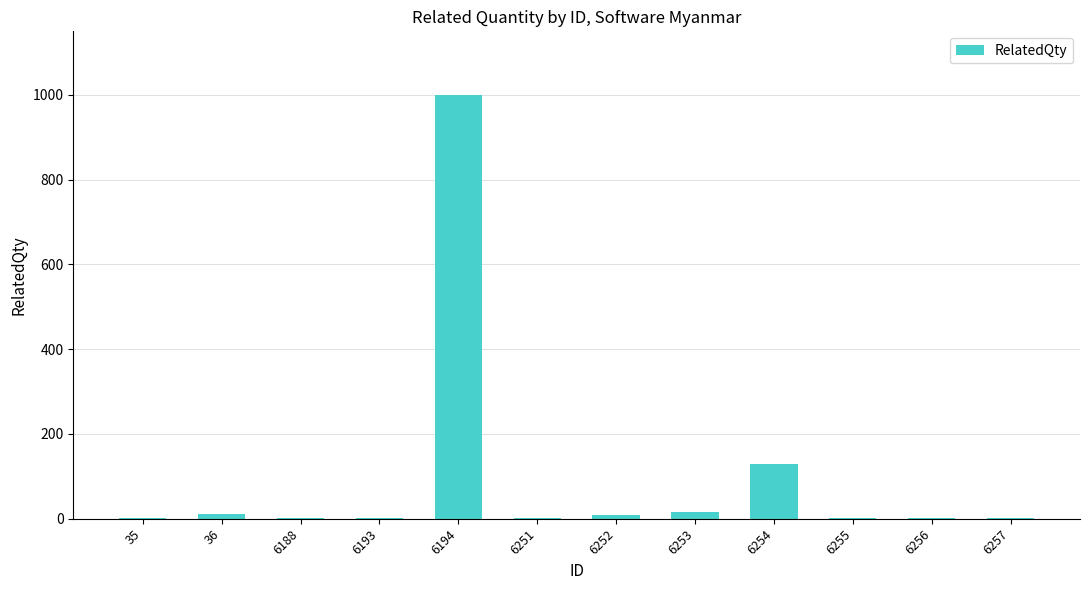

What is the greatest value displayed?

1000.0